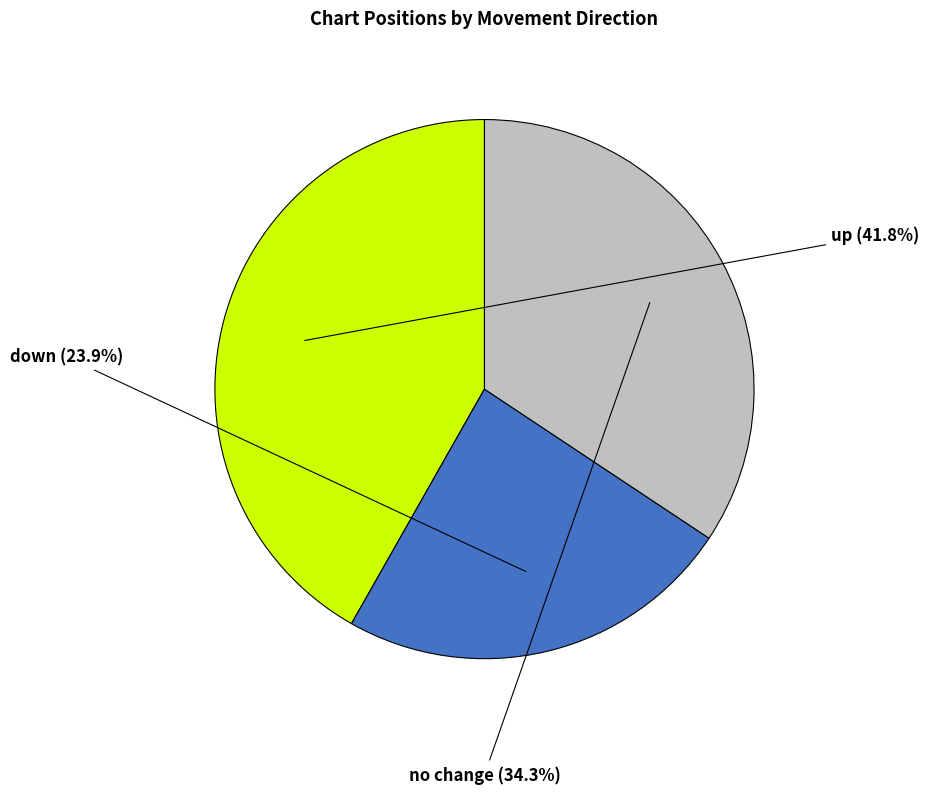

Does any single category account for the majority?

No